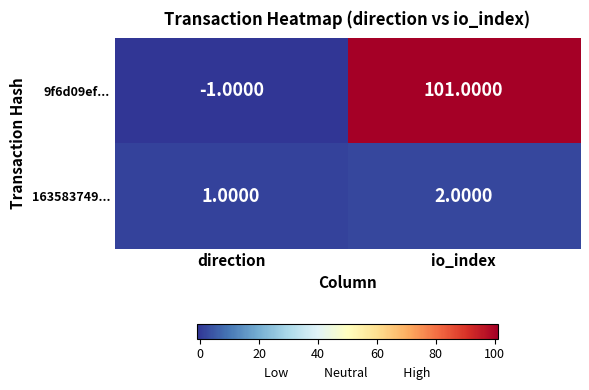

Which series has the widest spread of values?

9f6d09ef...